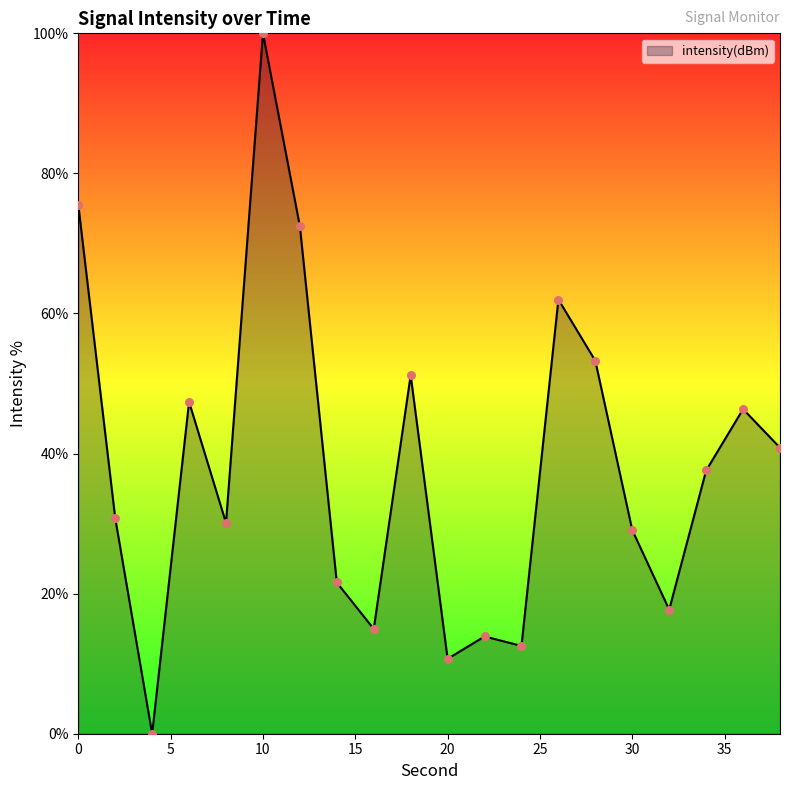

What is the maximum value shown in the chart?

100.0